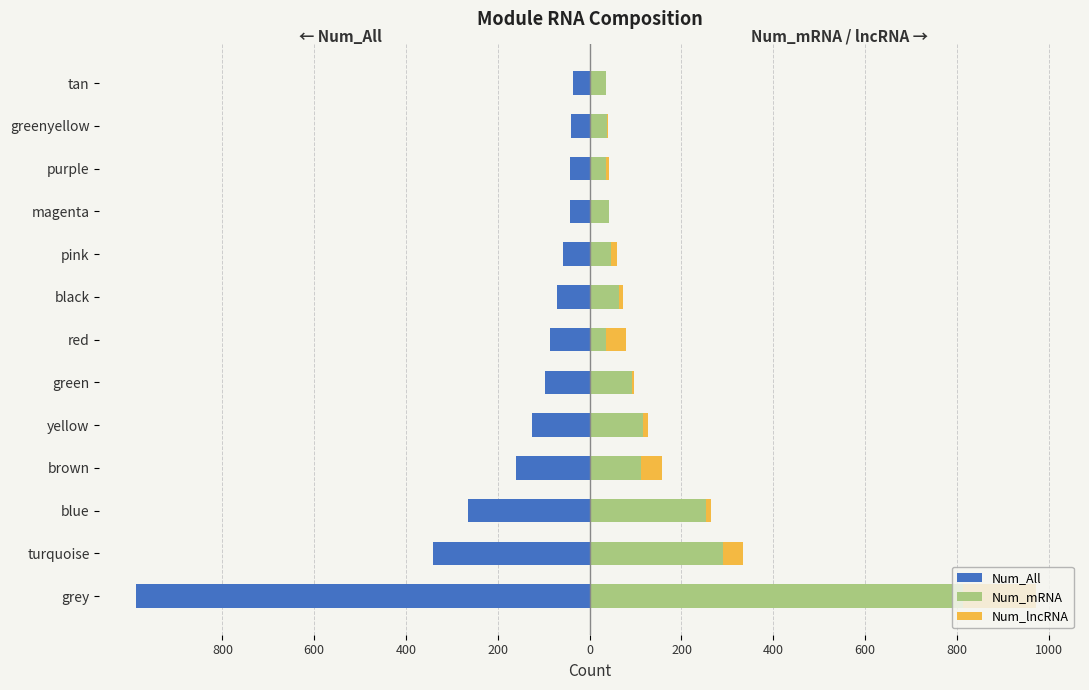

What is the value of the Num_mRNA bar at the 10th from the left?

43